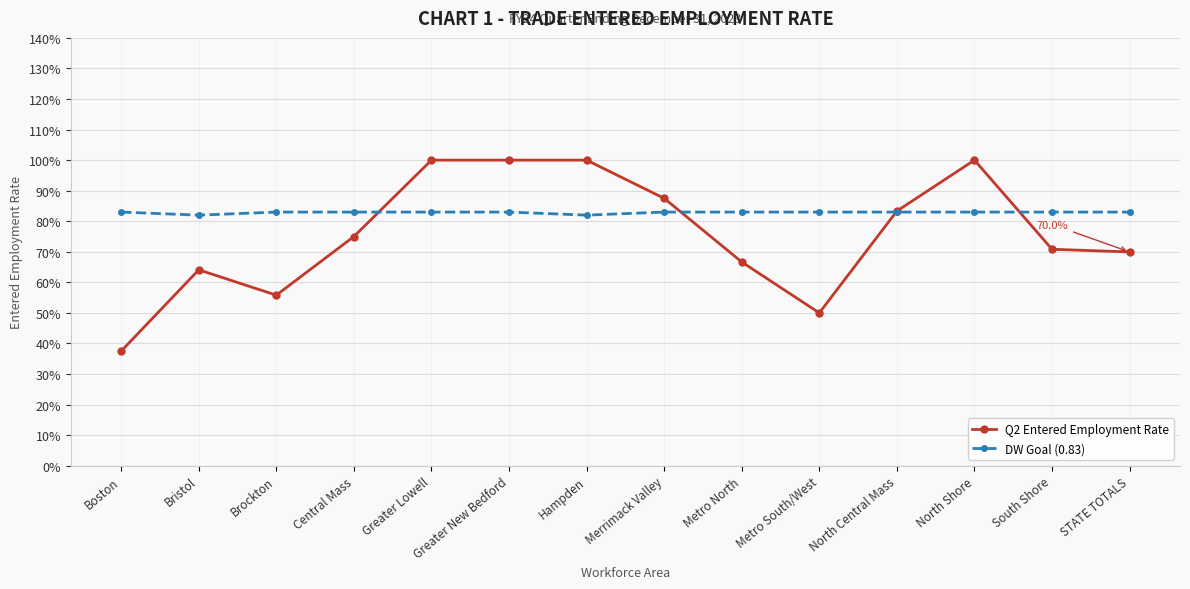

What is the greatest value displayed?

1.0